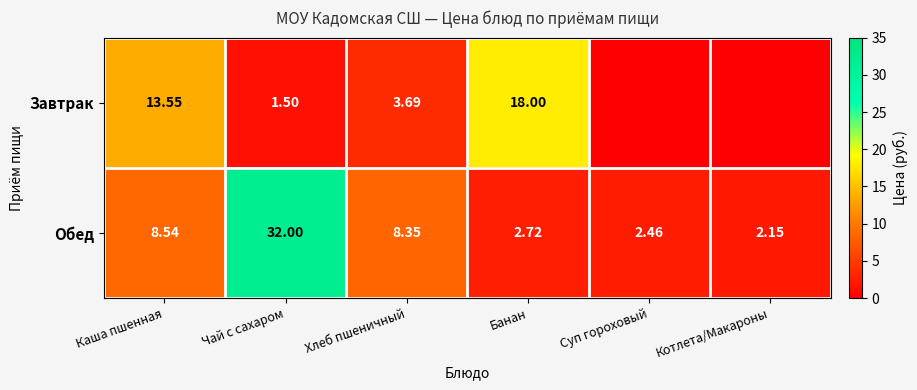

At Чай с сахаром, list the series in order from smallest to largest.

Завтрак, Обед